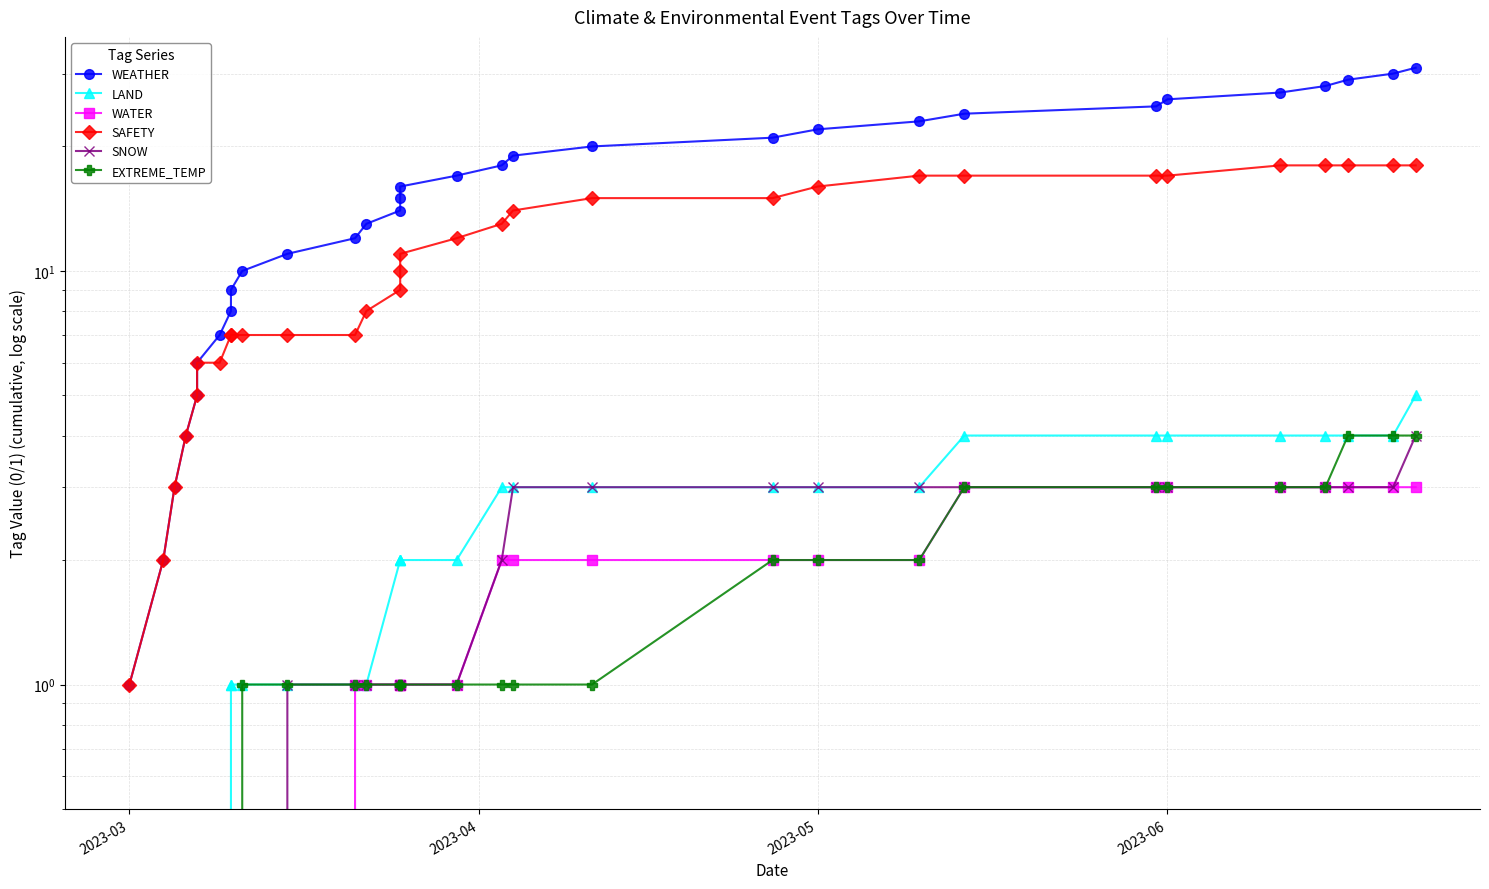

What is the difference between the maximum and minimum values in the SAFETY series?

17